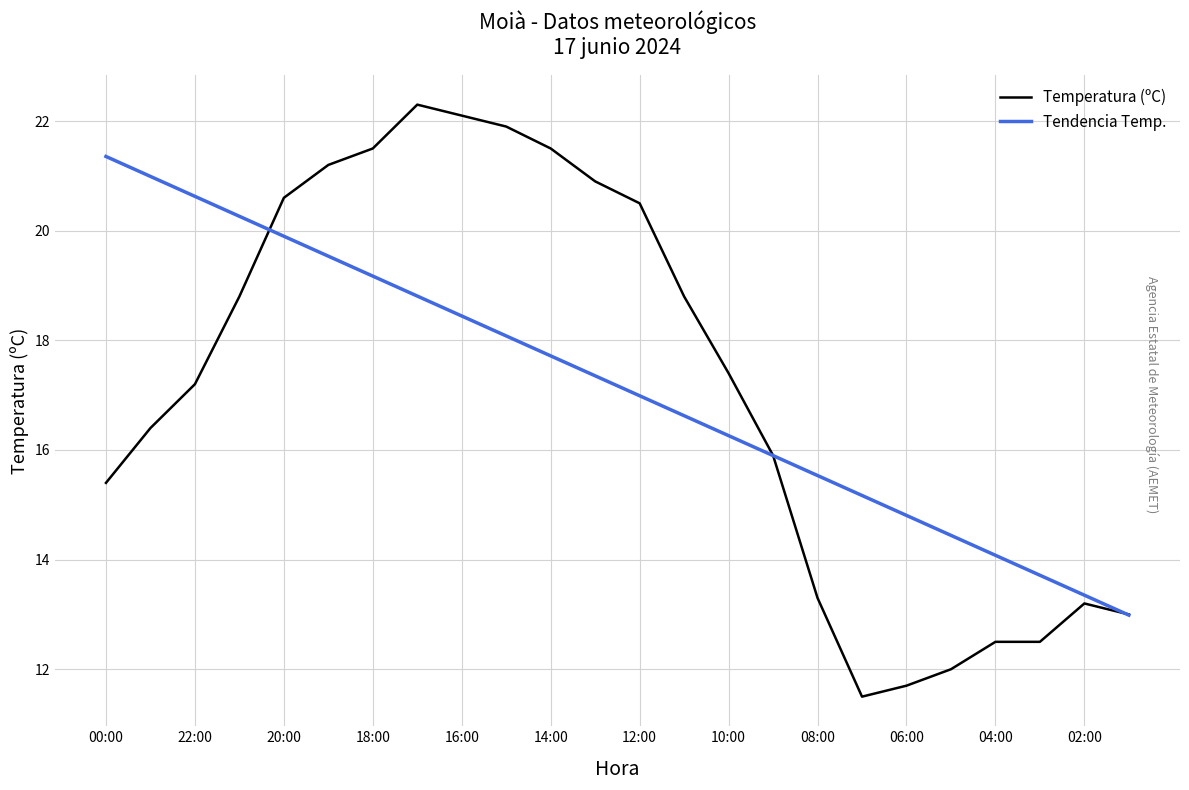

What is the maximum value for Temperatura (ºC)?

22.3